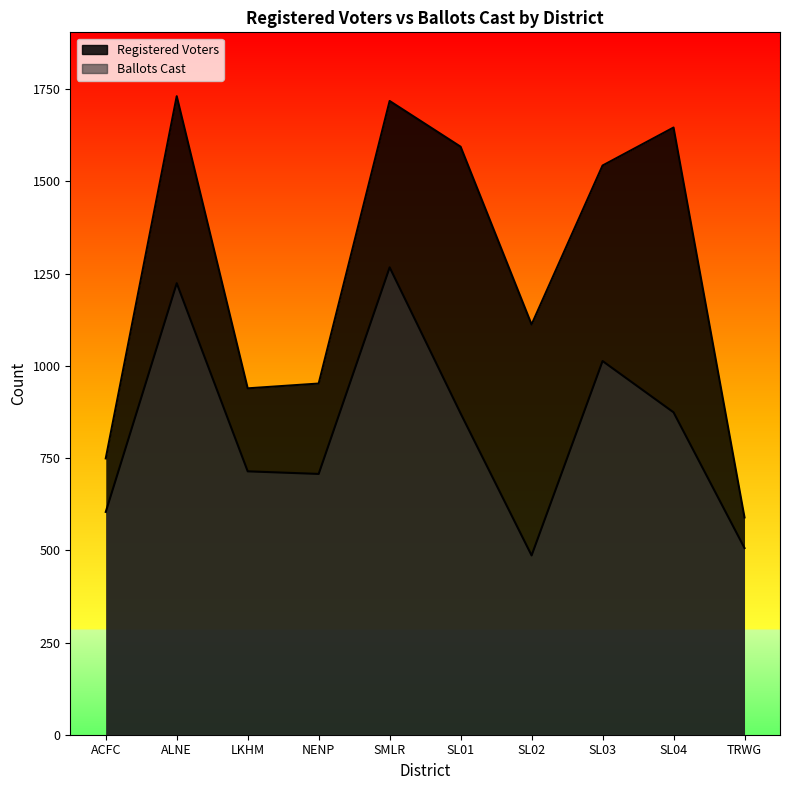

Is it true that Registered Voters equals 363 at SL04?

False